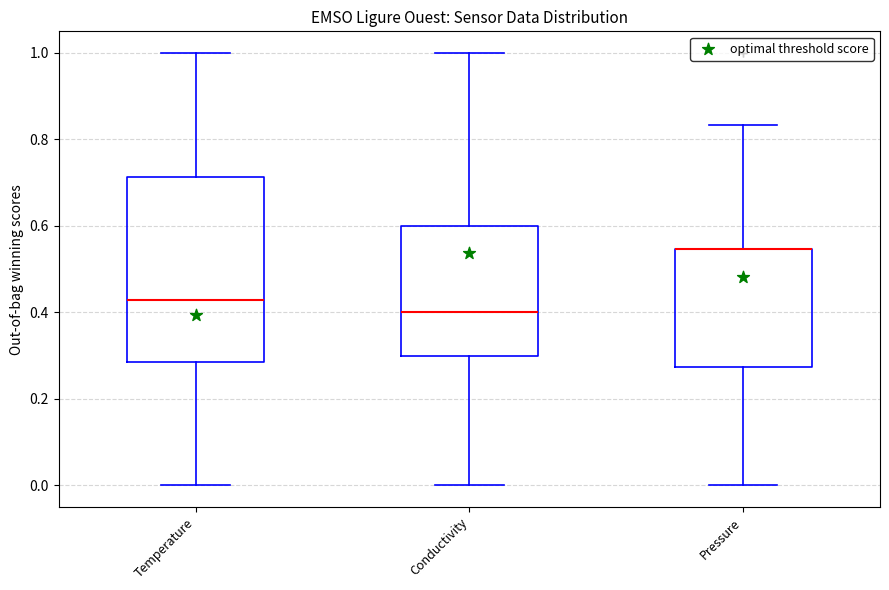

Where does the lower whisker of the box for Conductivity end on the y-axis? The values are not printed on the chart, so give them approximately, as read against the axis.

0.00